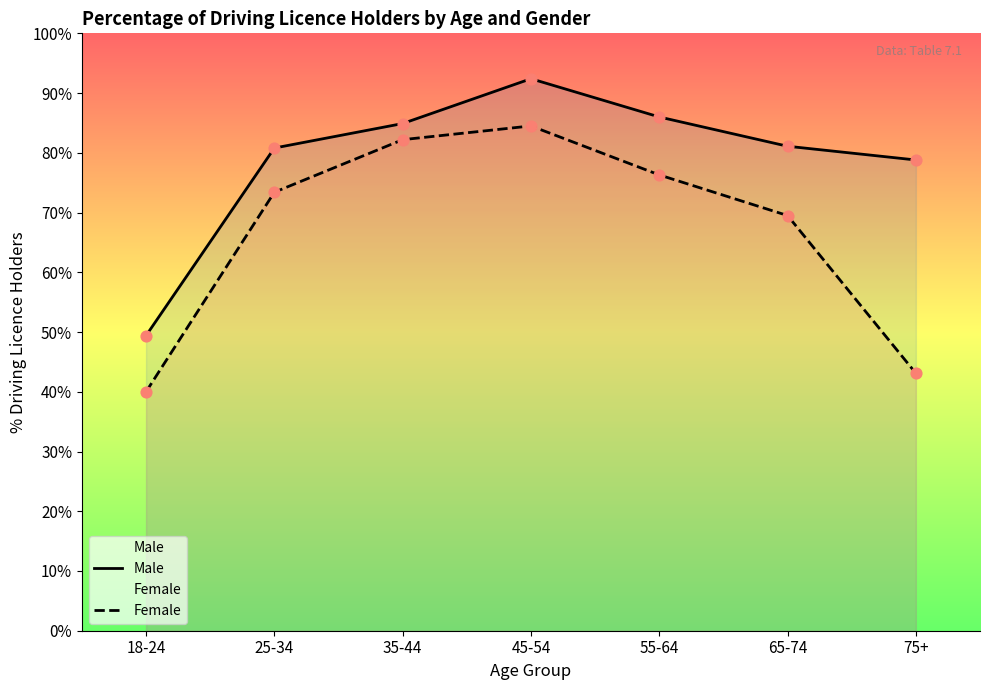

What is the total value across all series at 18-24?

89.4